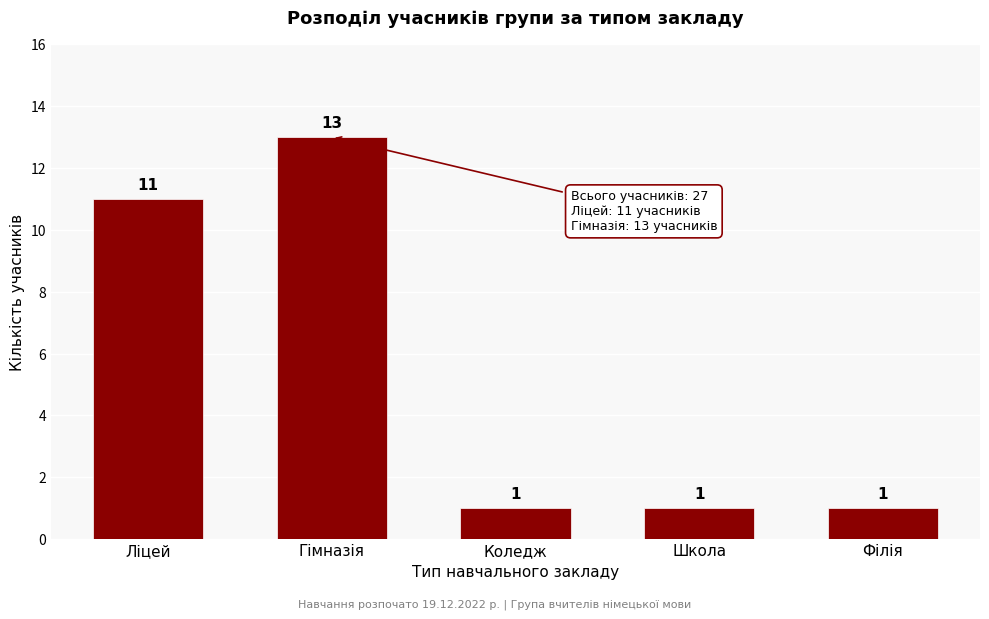

Reading left to right, list all the values displayed in this chart.

Ліцей=11	Гімназія=13	Коледж=1	Школа=1	Філія=1